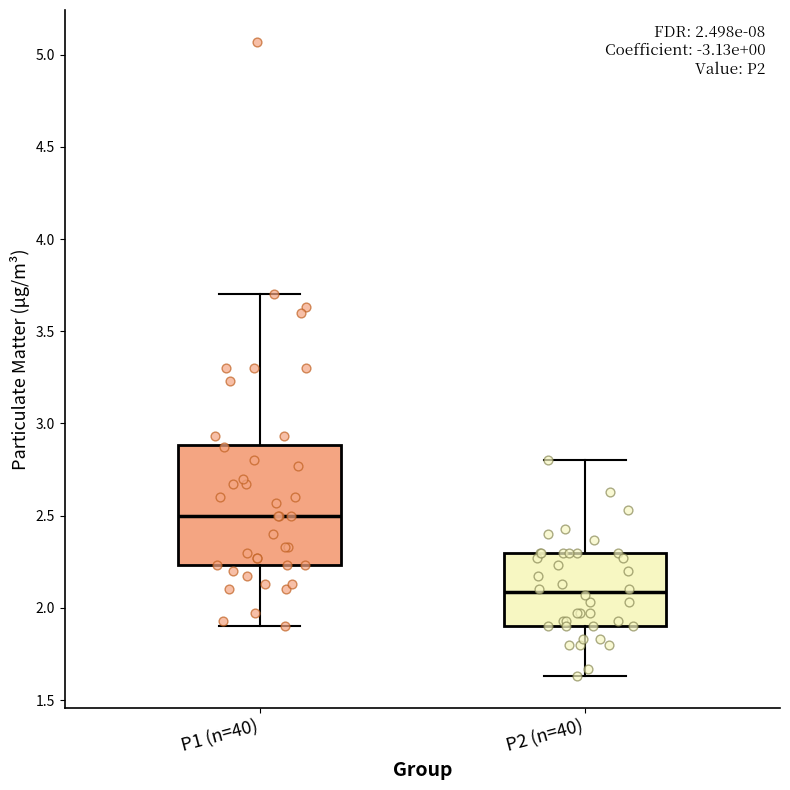

Comparing the boxes themselves (not the whiskers), which one is the tallest?

P1 (n=40)